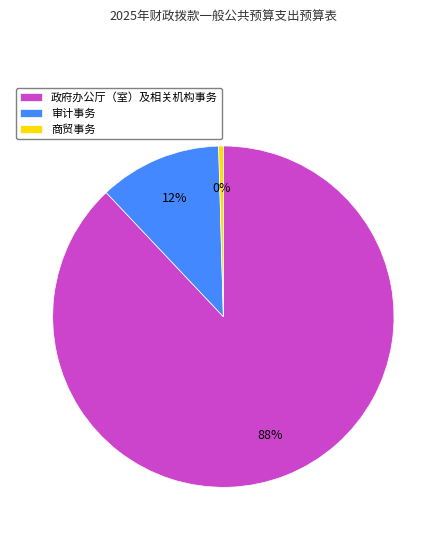

Do 审计事务 and 商贸事务 together represent more than half of the pie?

No